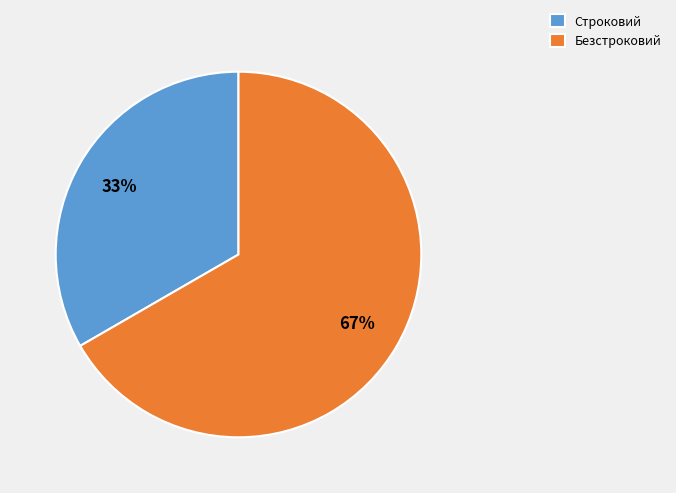

What percentage is the Строковий slice, to the nearest percent?

33%